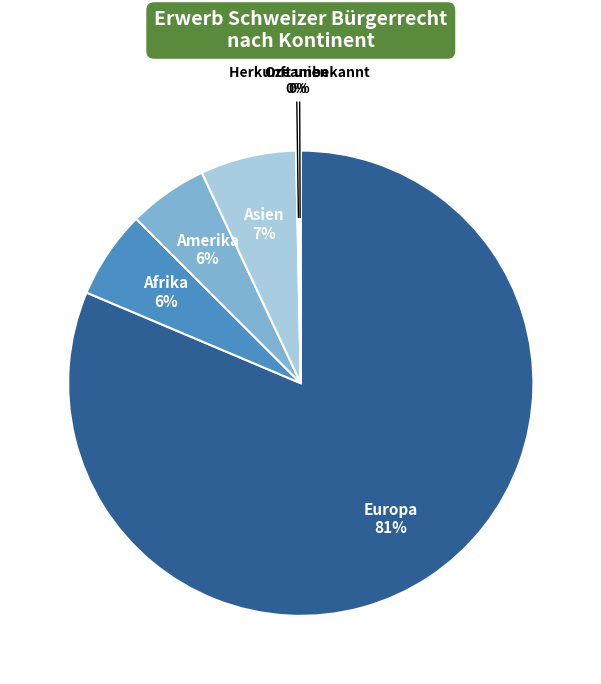

True or false: Amerika accounts for 1% of the total.

False